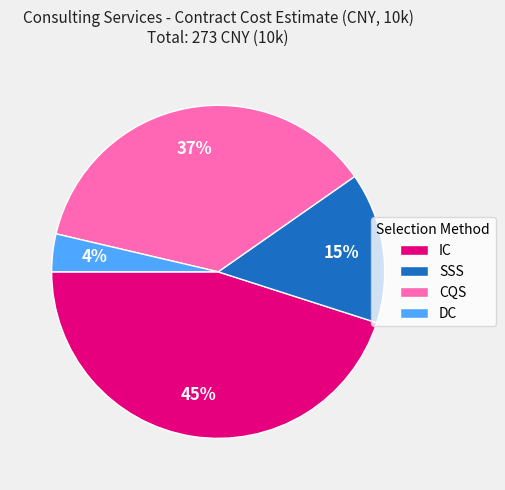

Rank the categories by value from highest to lowest.

IC, CQS, SSS, DC